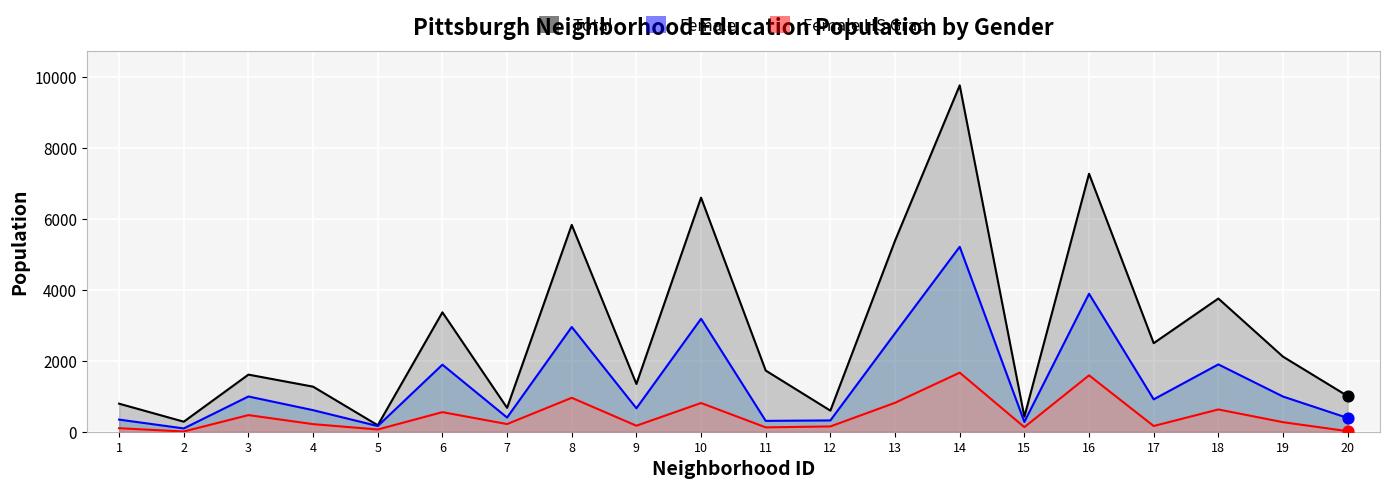

At how many categories does at least one series exceed 2084?

9